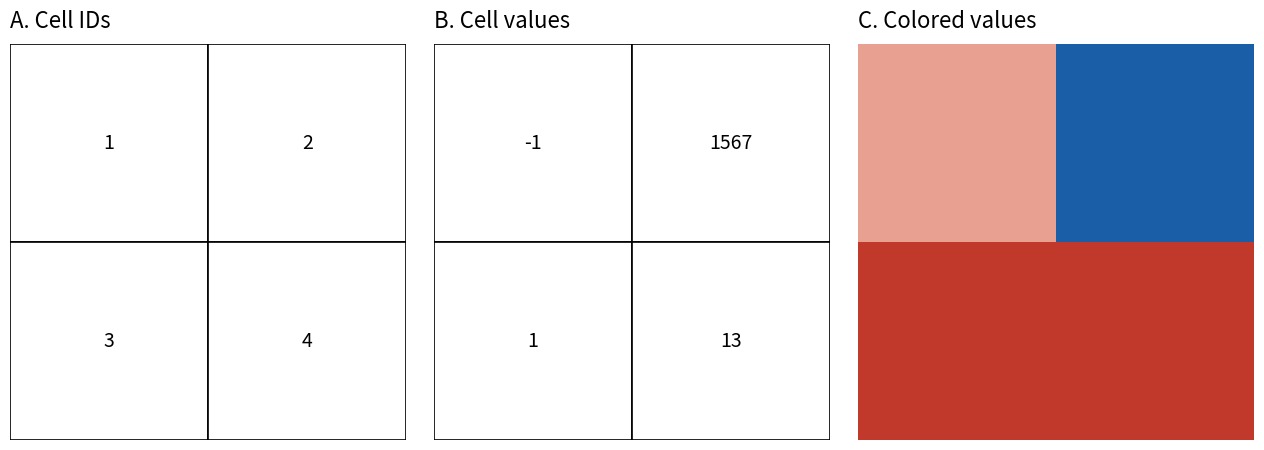

Which has a higher value, -1 or 1?

1